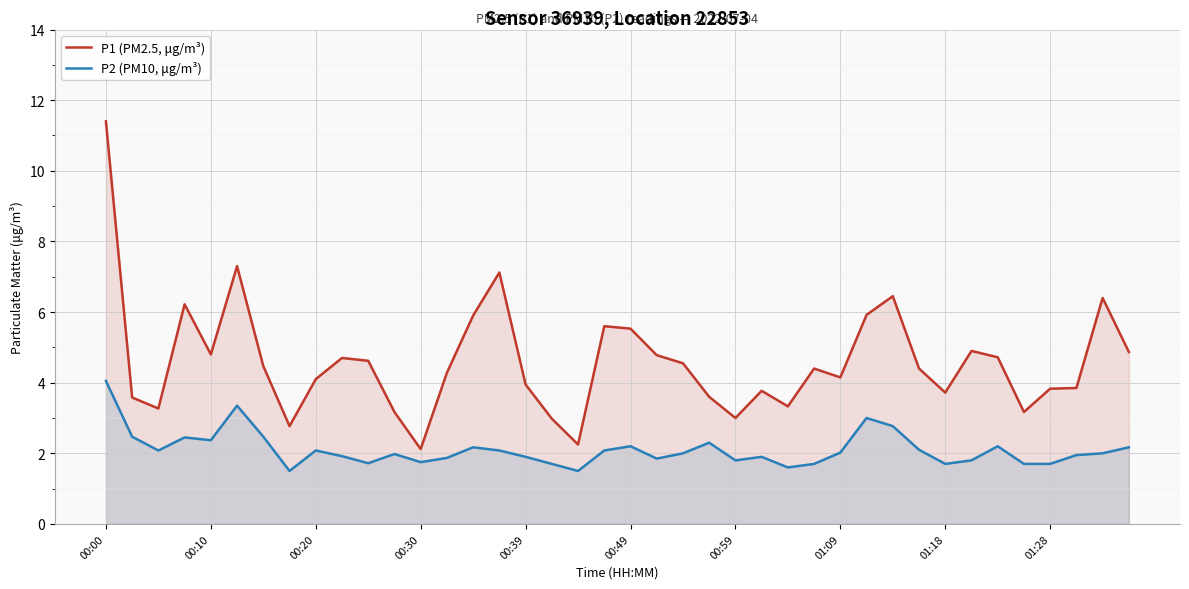

What is the sum of all P1 (PM2.5, μg/m³) values?

183.9